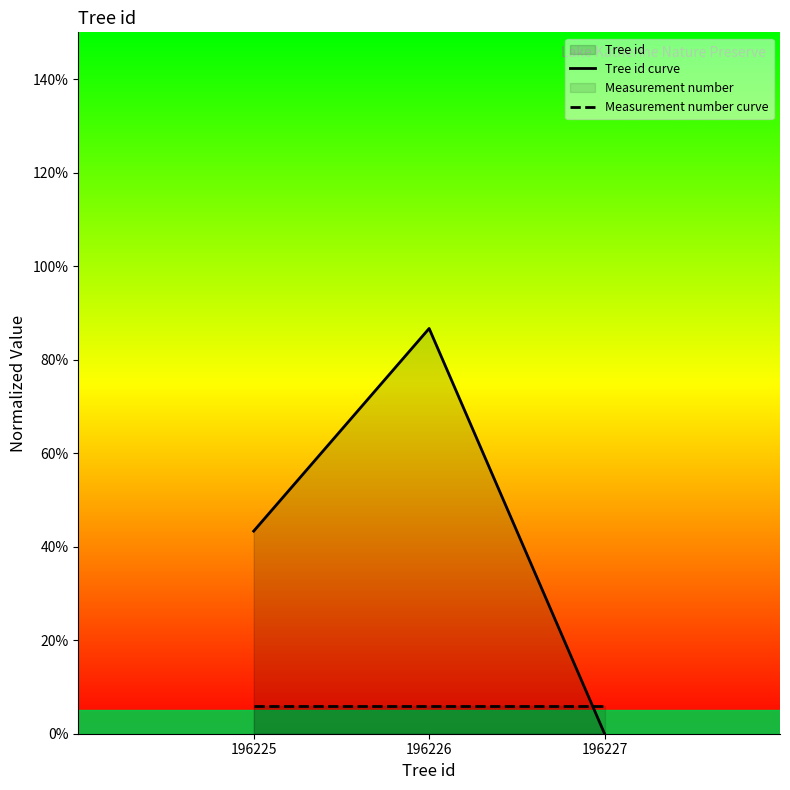

How many values in the Tree id curve series exceed 0?

2